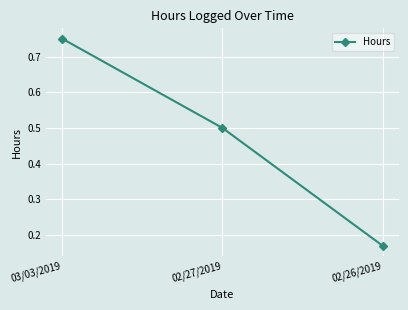

List the labels in order of value, smallest first.

02/26/2019, 02/27/2019, 03/03/2019